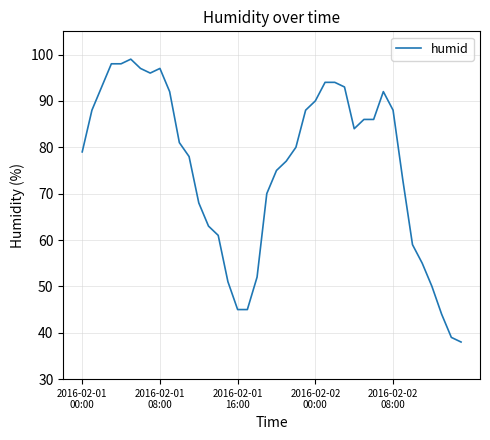

What is the greatest value displayed?

99